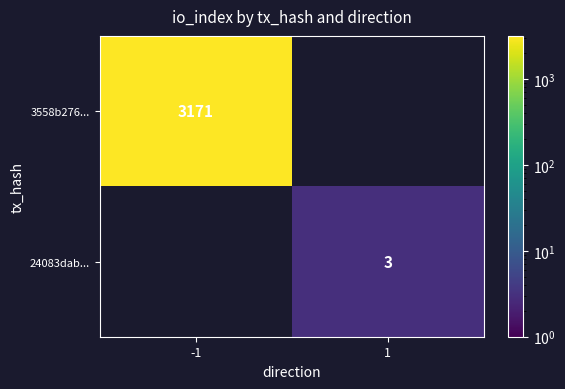

Is it true that 24083dab... equals 2 at 1?

False